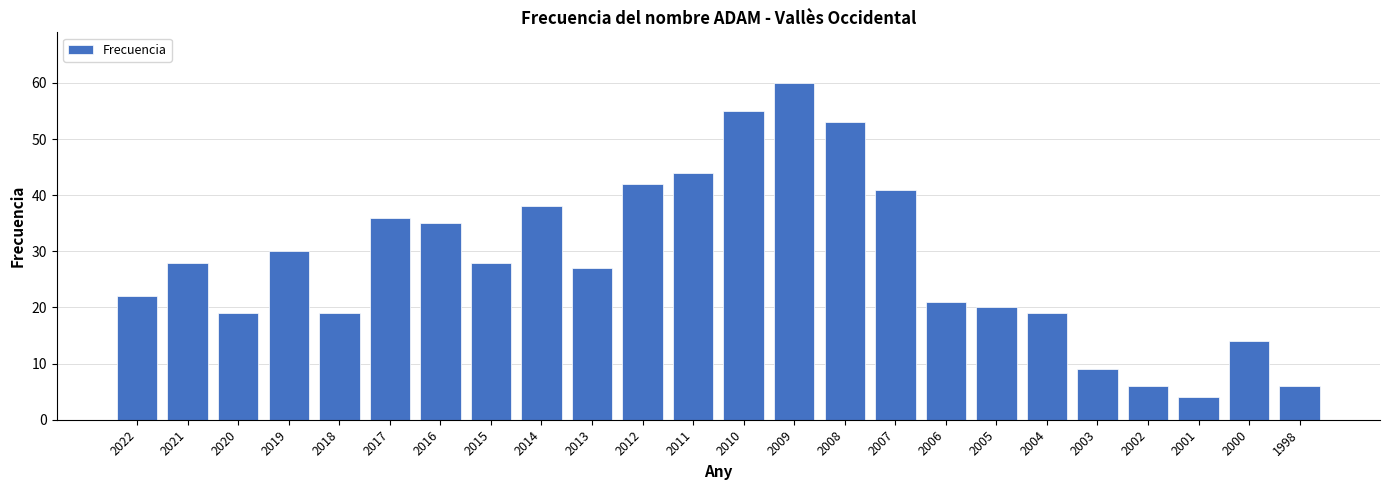

How many data points are less than 28?

12